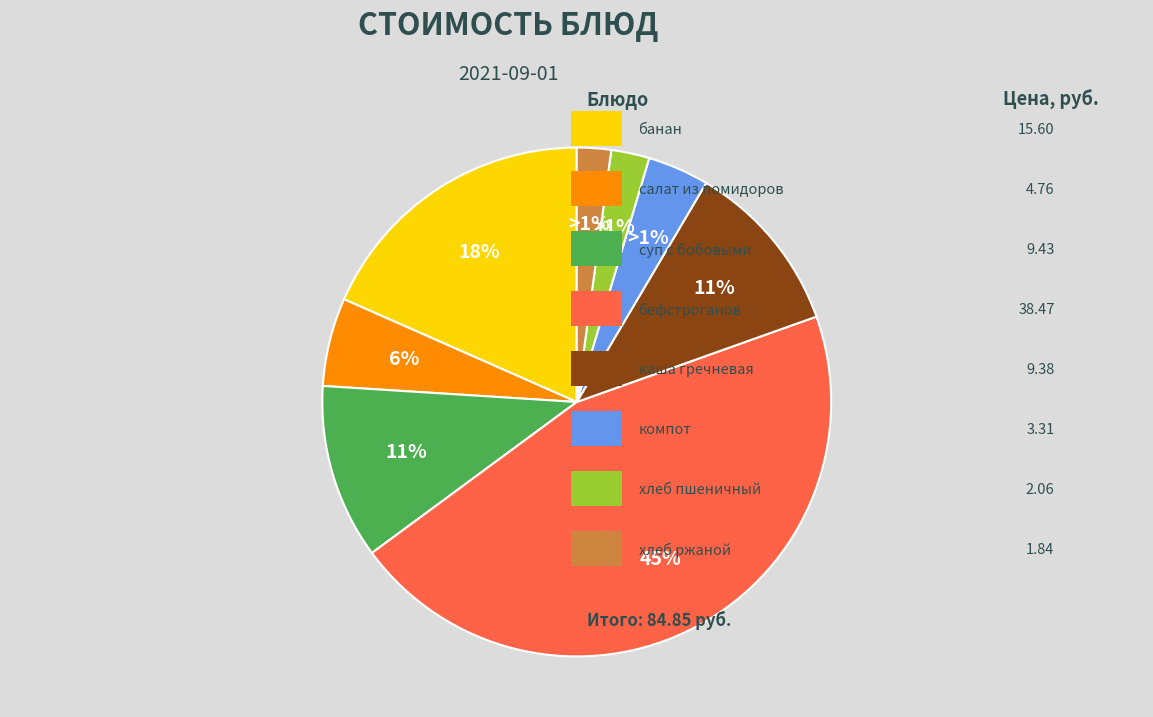

Count the number of slices in the pie.

8